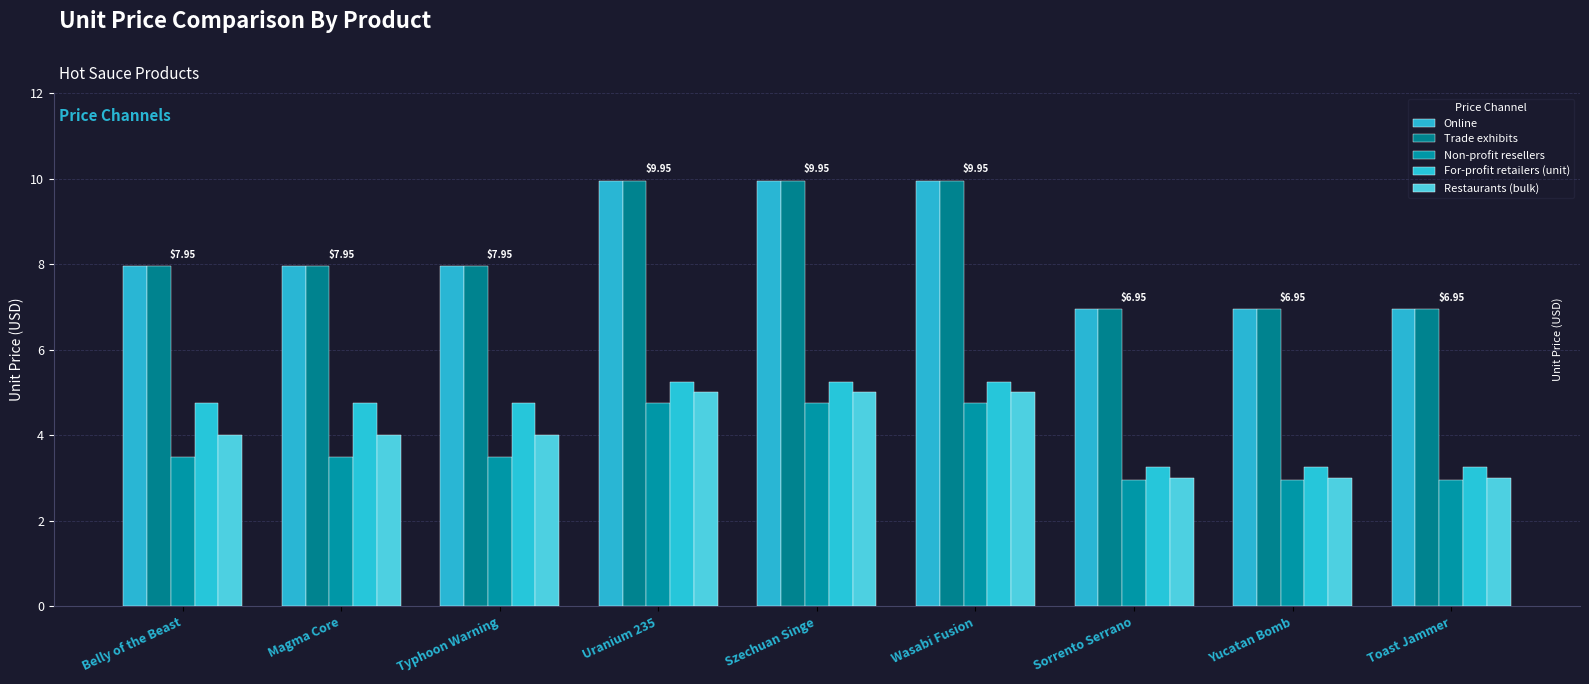

What are all the series names shown in the legend?

Online, Trade exhibits, Non-profit resellers, For-profit retailers (unit), Restaurants (bulk)